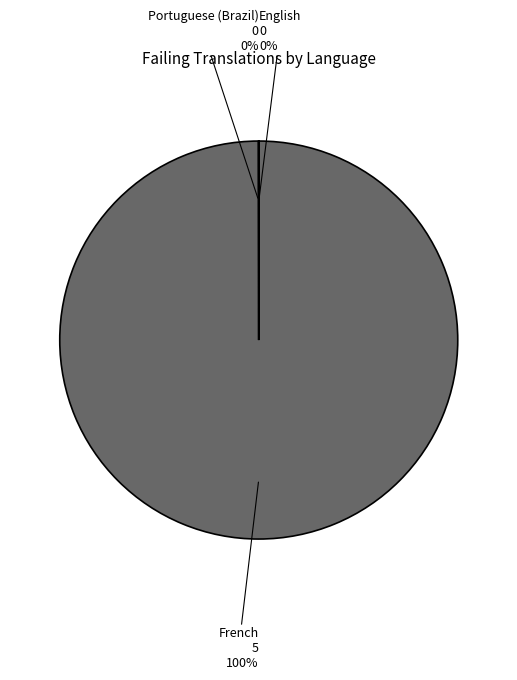

To the nearest percent, what is the difference between the largest and smallest slice percentages?

100%